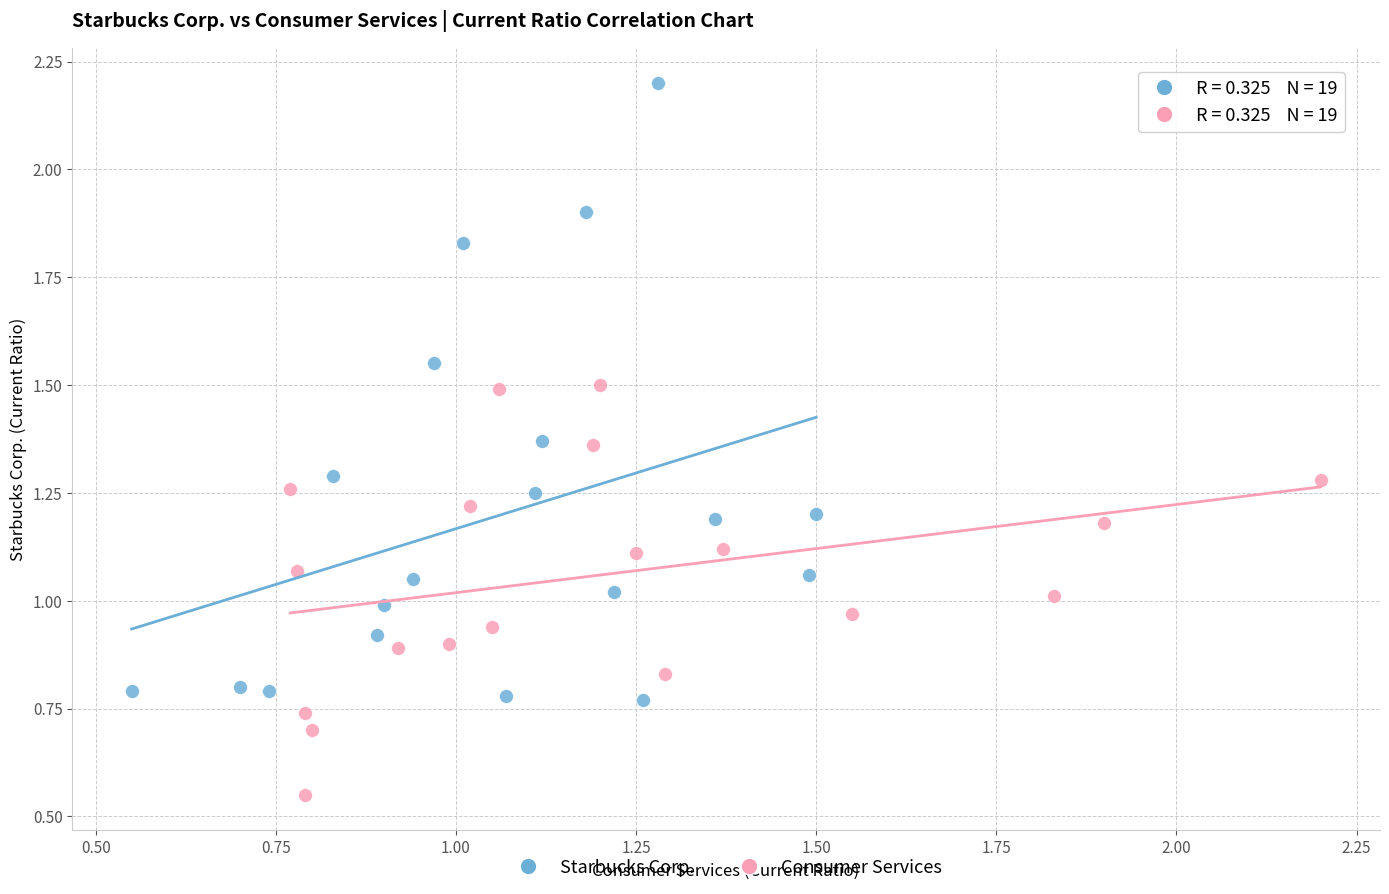

Which series contains the highest Y value?

Starbucks Corp.